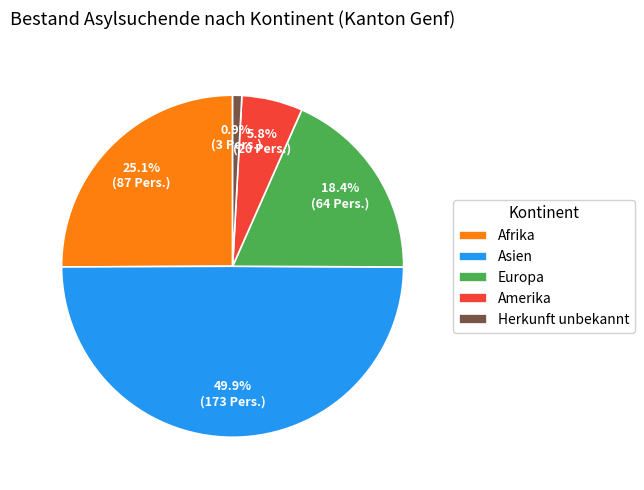

What is the ratio of the value at Afrika to the value at Herkunft unbekannt?

29.0